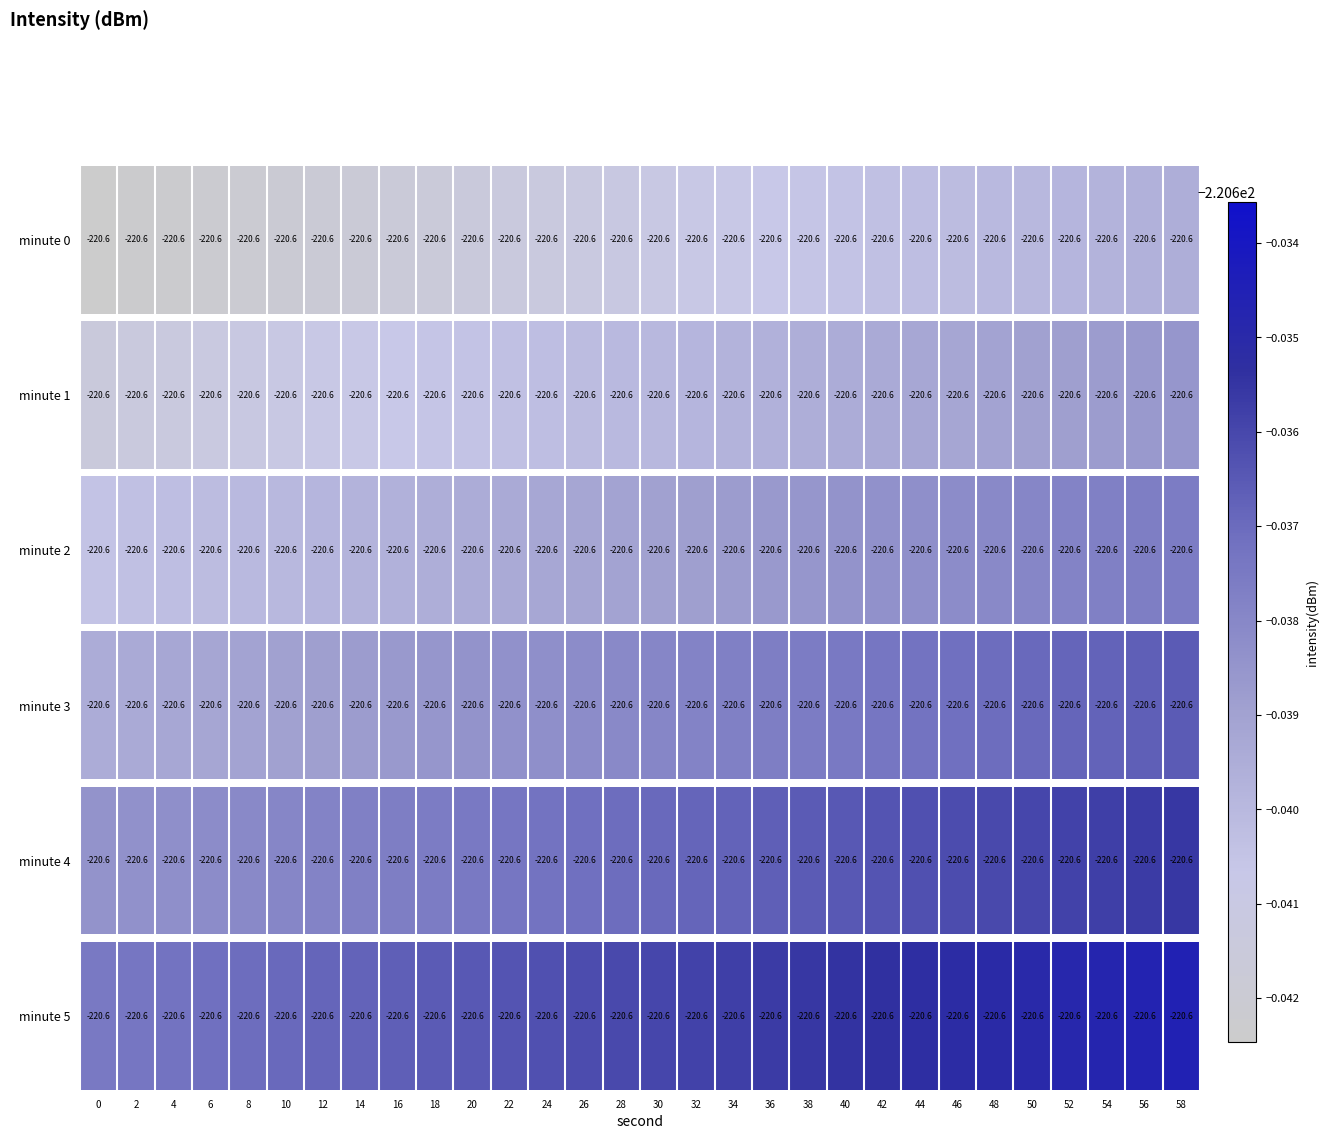

List the labels in order of value, largest first.

58, 56, 54, 52, 50, 48, 46, 44, 42, 40, 38, 36, 34, 32, 30, 28, 26, 24, 22, 20, 18, 16, 14, 12, 10, 8, 6, 4, 2, 0